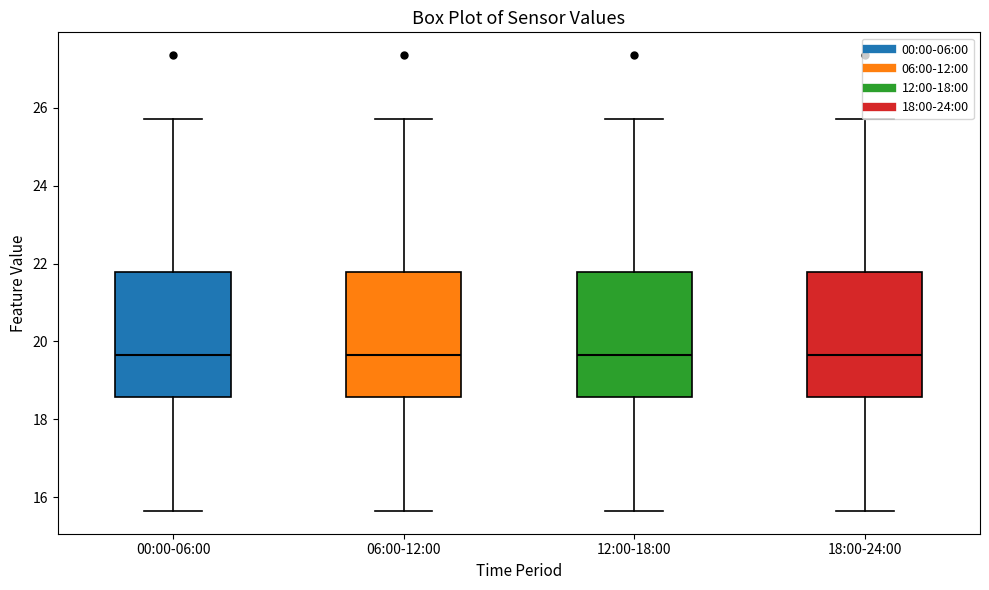

Reading left to right, read every box against the y-axis: the position of its median line, the range the box covers, and the ends of its whiskers. The values are not printed on the chart, so give them approximately, as read against the axis.

00:00-06:00: median 19.6, box 18.6 to 21.8, whiskers 15.6 to 25.8
06:00-12:00: median 19.6, box 18.6 to 21.8, whiskers 15.6 to 25.8
12:00-18:00: median 19.6, box 18.6 to 21.8, whiskers 15.6 to 25.8
18:00-24:00: median 19.6, box 18.6 to 21.8, whiskers 15.6 to 25.8